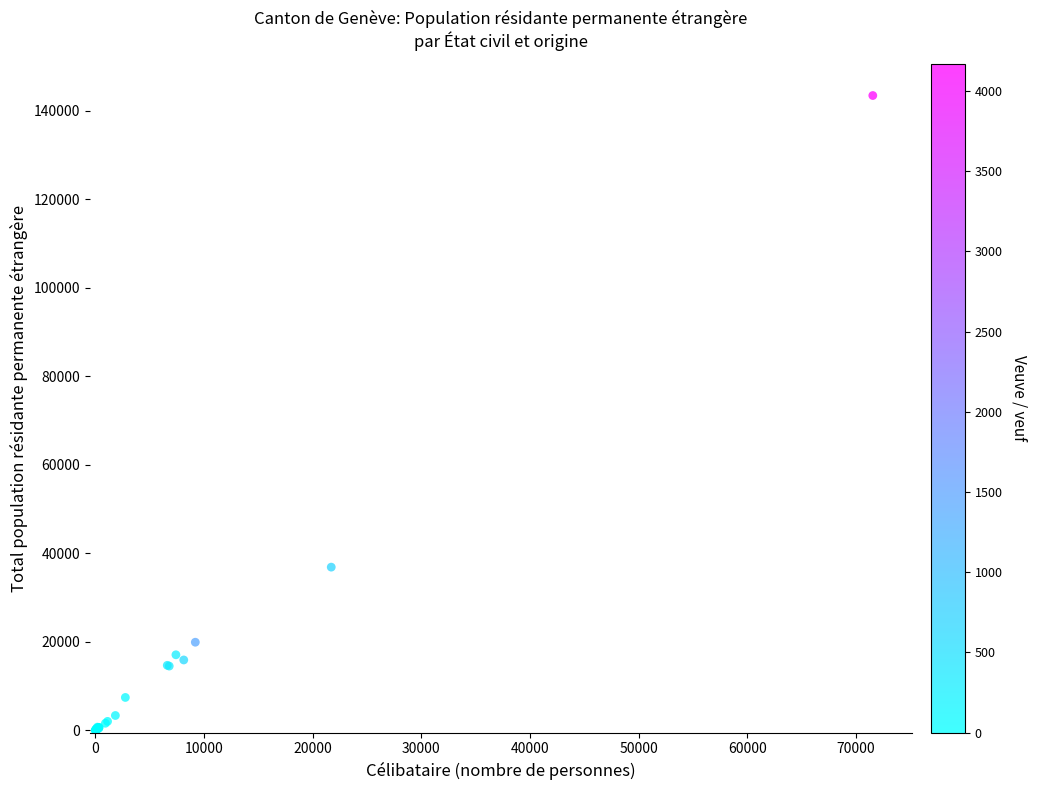

What Y value in the scatter plot is closest to 71735?

36899.5